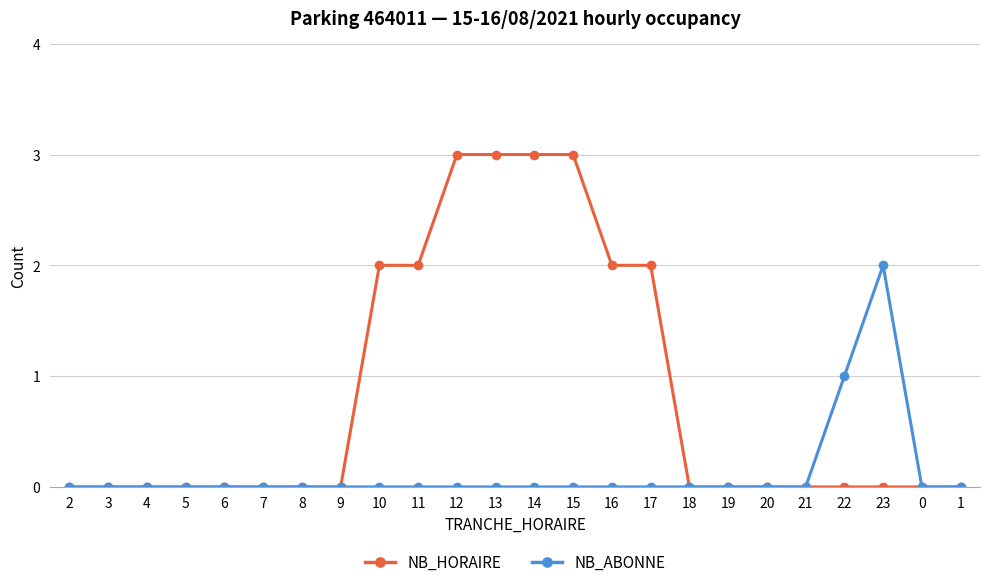

True or false: NB_ABONNE has a value of 1 at 2.

False